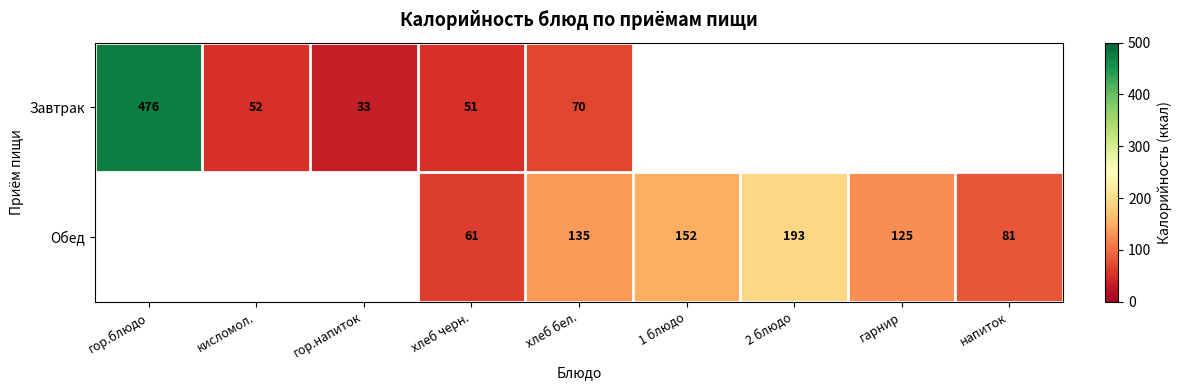

What is the maximum value shown in the chart?

476.0